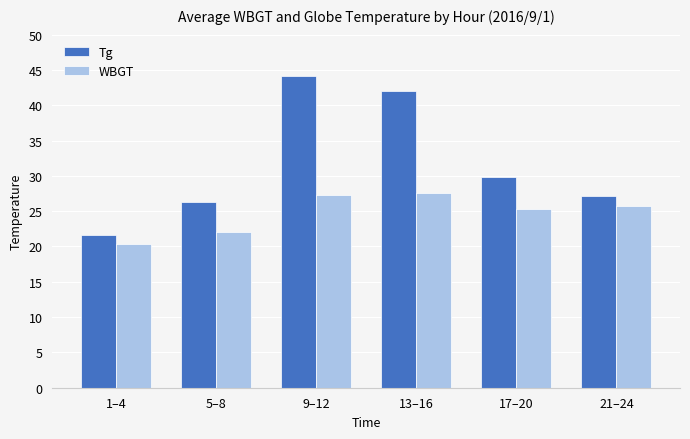

How many data points in WBGT are above 25?

4